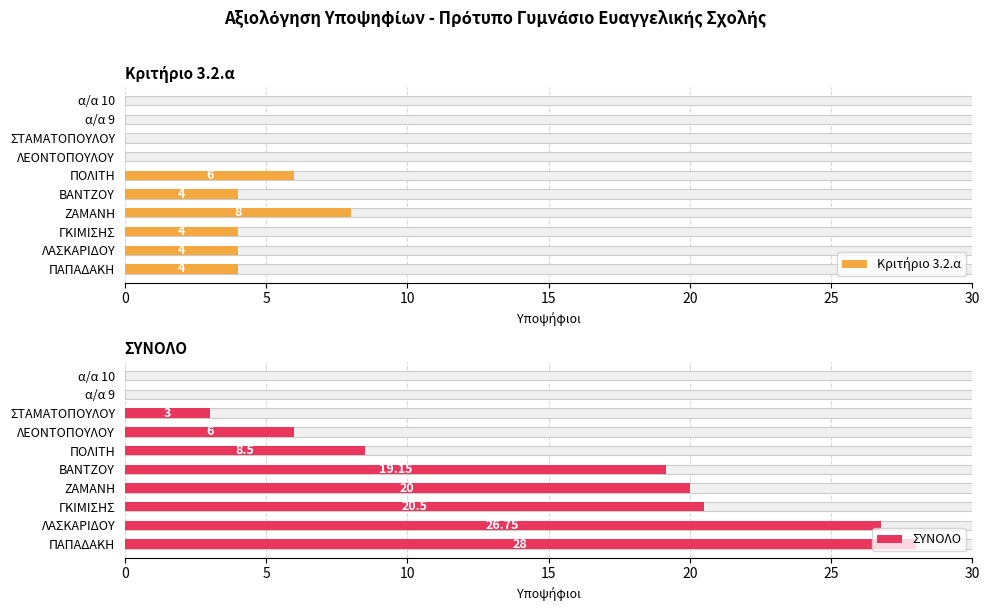

How many Κριτήριο 3.2.α values are between 0 and 4?

8